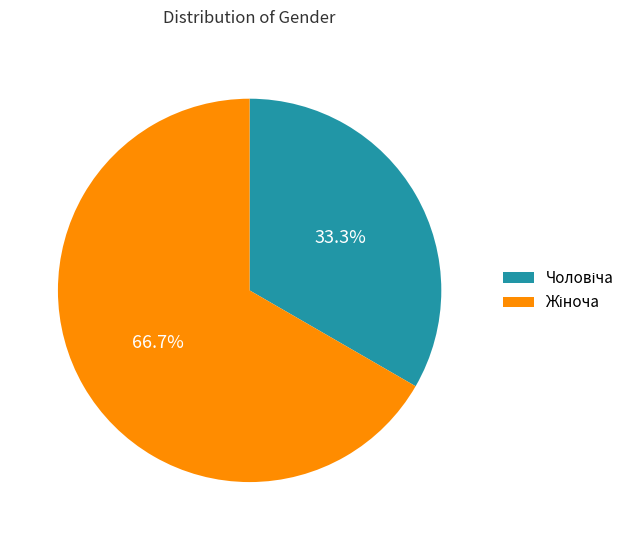

Is there any slice that represents more than half of the pie?

Yes